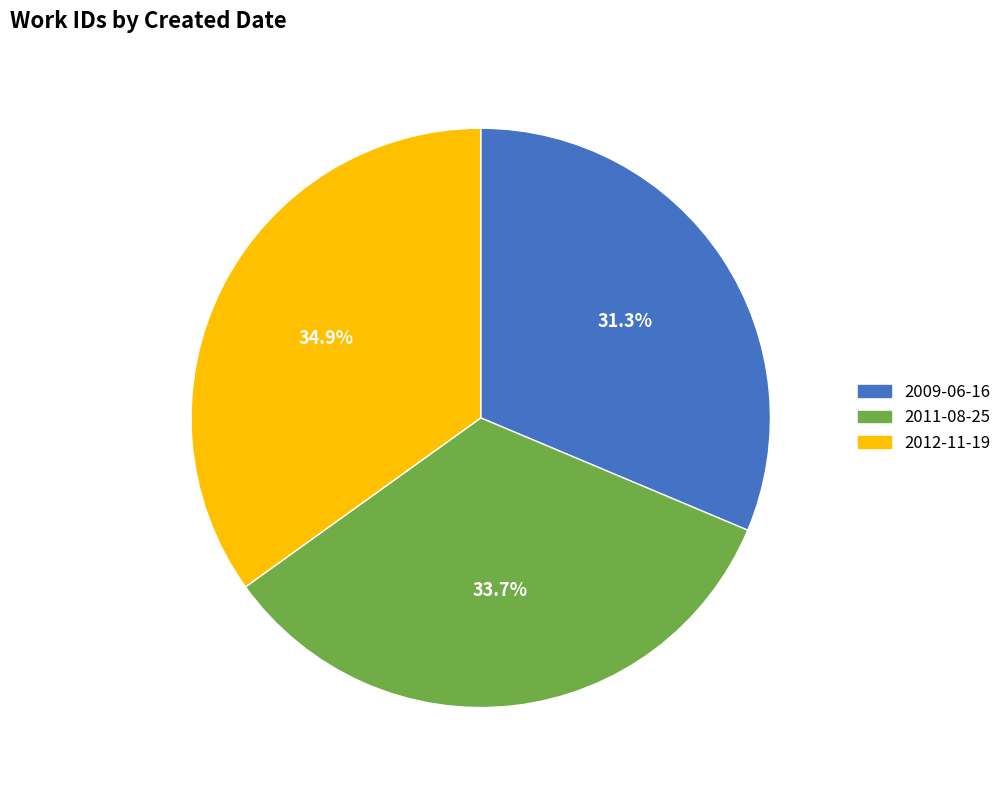

Do 2012-11-19 and 2009-06-16 together represent more than half of the pie?

Yes